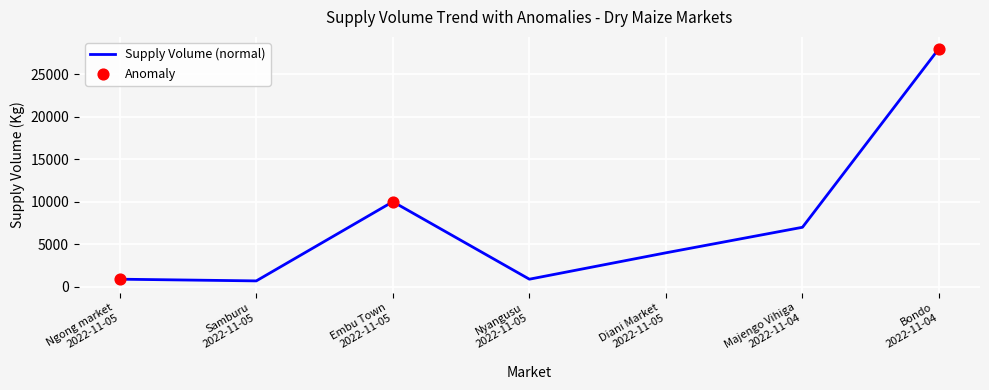

Between Embu Town
2022-11-05 and Ngong market
2022-11-05, which is larger?

Embu Town
2022-11-05